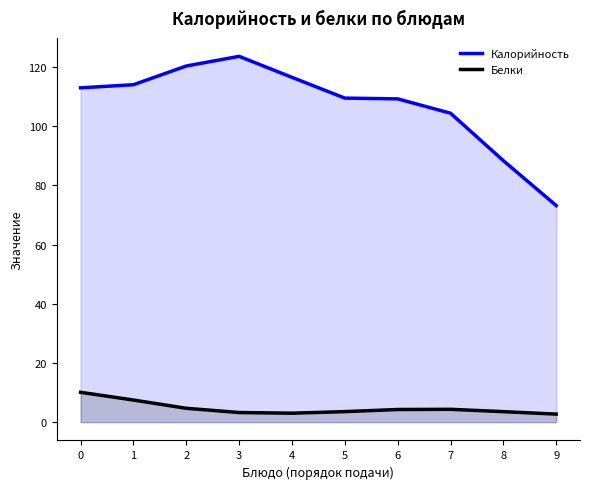

At which category does the chart reach its peak across all series?

3